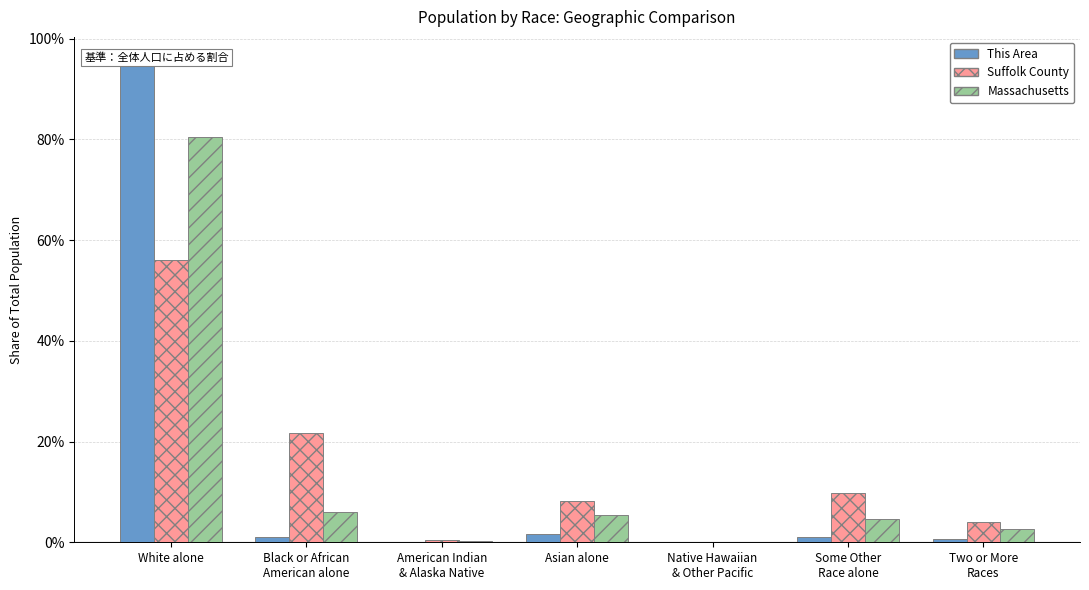

Reading right to left, transcribe all the data shown in this chart.

This Area: 0.0	0.0	0.0	0.0	0.0	0.0	1.0
Suffolk County: 0.0	0.1	0.0	0.1	0.0	0.2	0.6
Massachusetts: 0.0	0.0	0.0	0.1	0.0	0.1	0.8